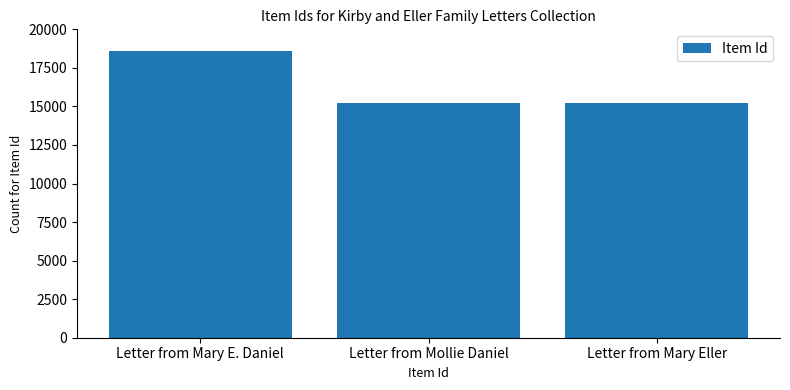

Where does the data first go above 15213?

Letter from Mary E. Daniel